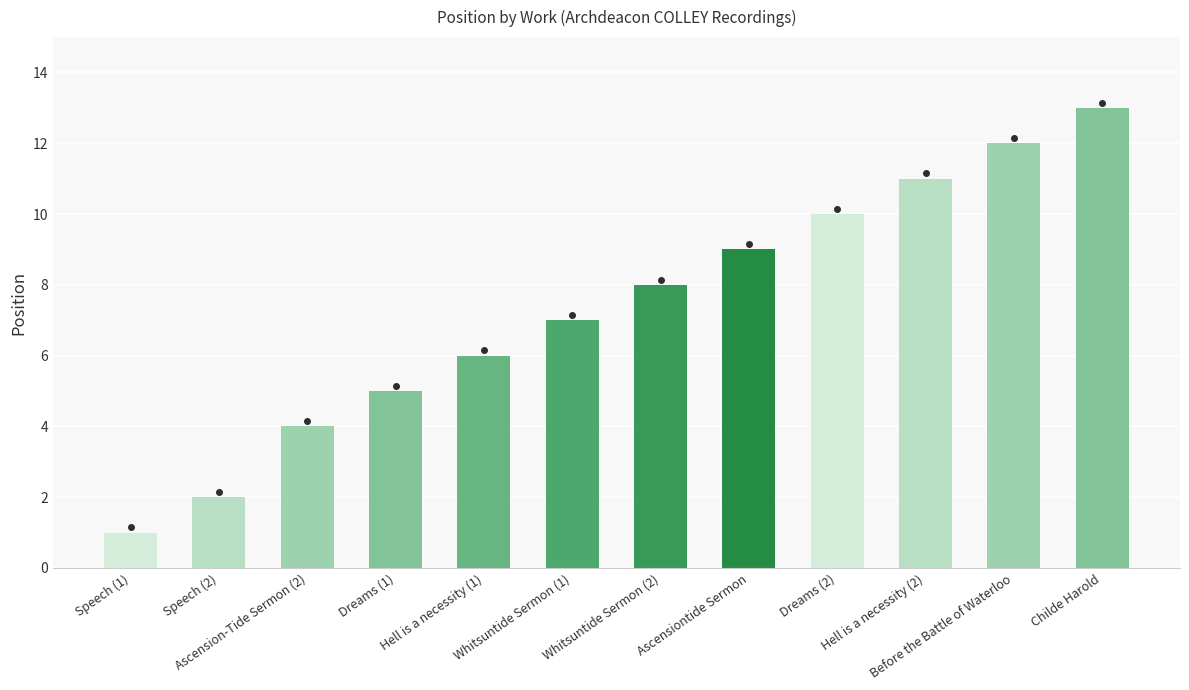

Reading left to right, what are all the values shown in this chart?

1	2	4	5	6	7	8	9	10	11	12	13